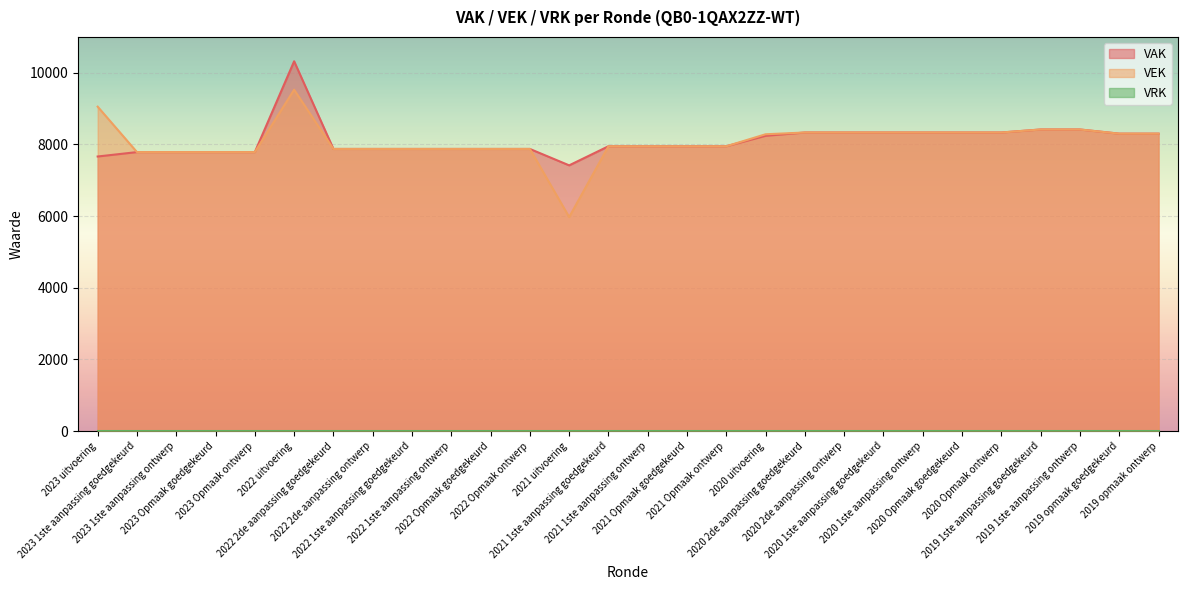

What is the maximum value shown in the chart?

10321